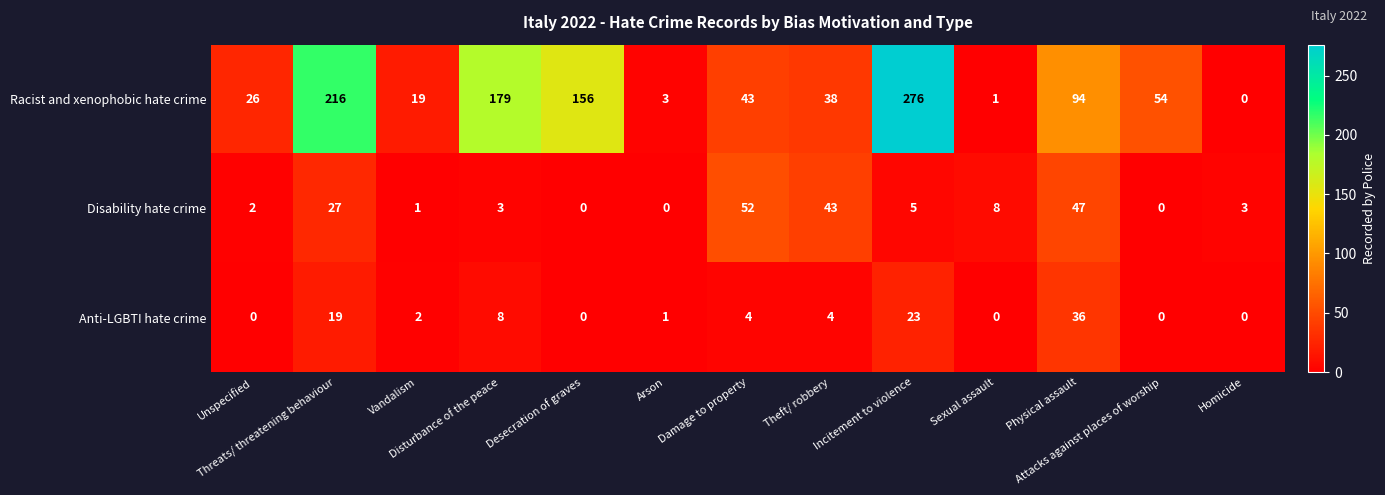

What is the sum of all Racist and xenophobic hate crime values?

1105